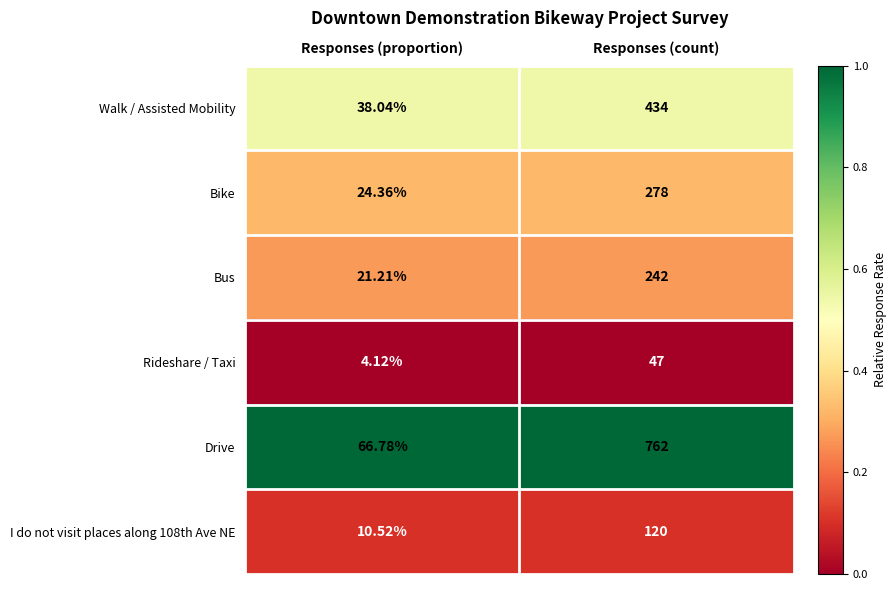

What is the total value across all series at Responses (proportion)?

165.0